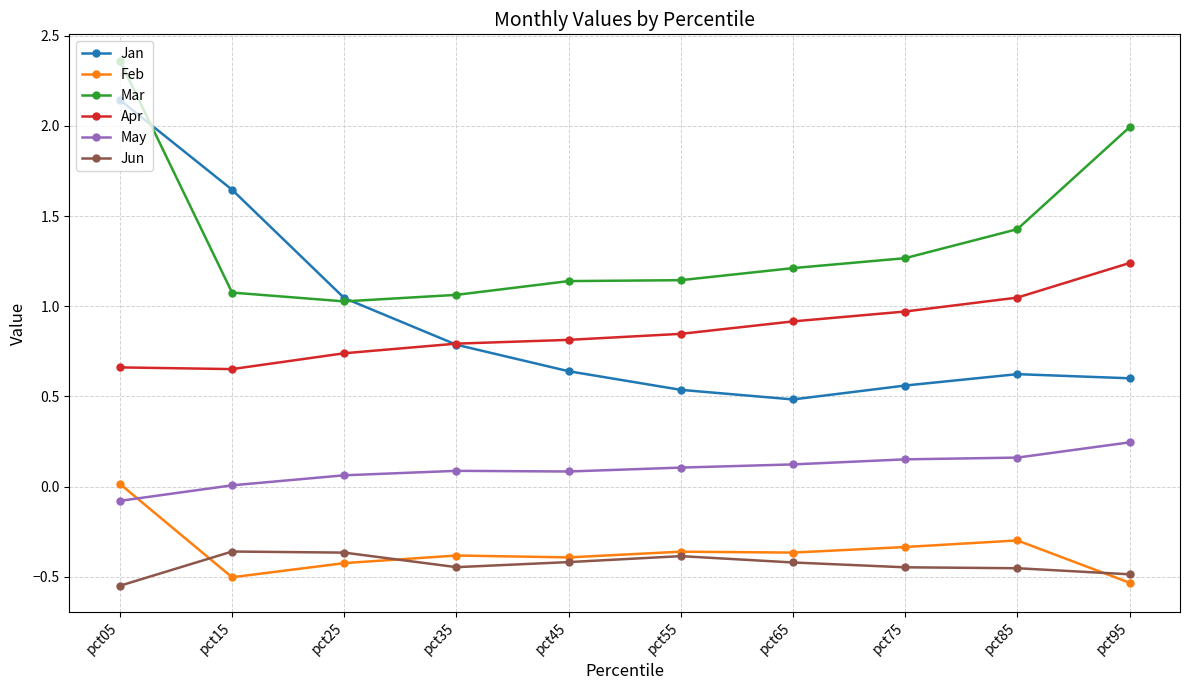

Which series has the largest total across all categories?

Mar